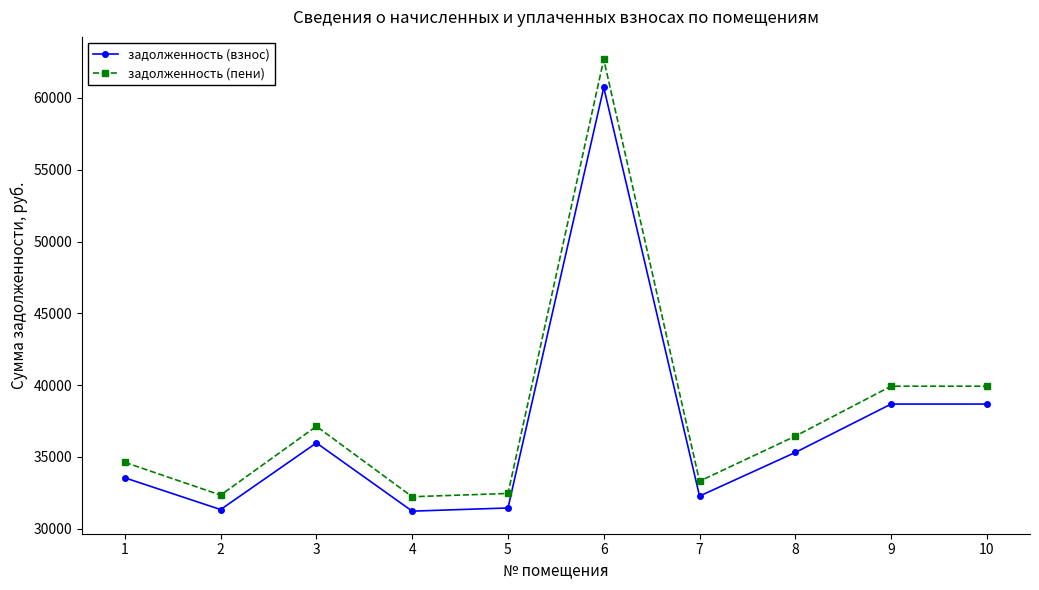

In задолженность (взнос), how many points are lower than both neighbors (excluding endpoints)?

3